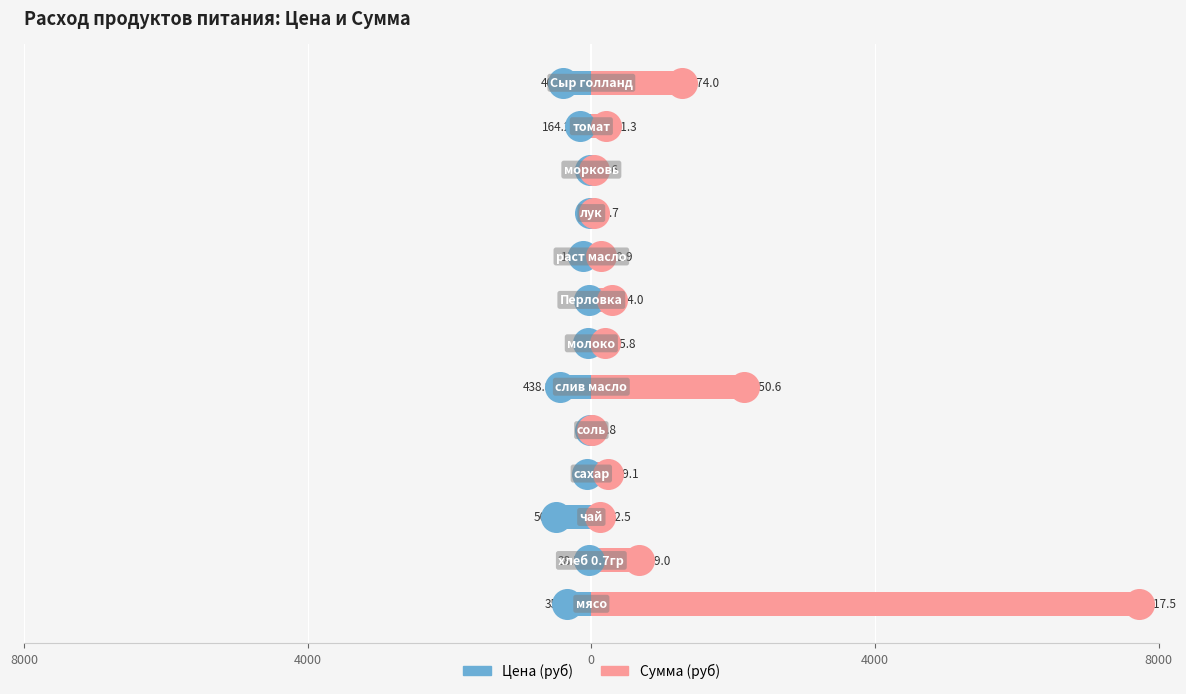

How many groups of bars are there?

13